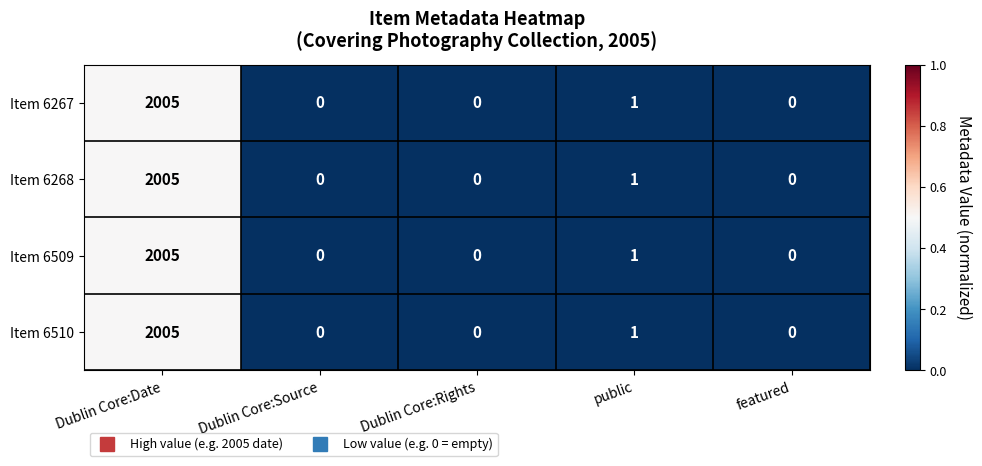

What is the sum of the Item 6509 values at Dublin Core:Date and public?

2006